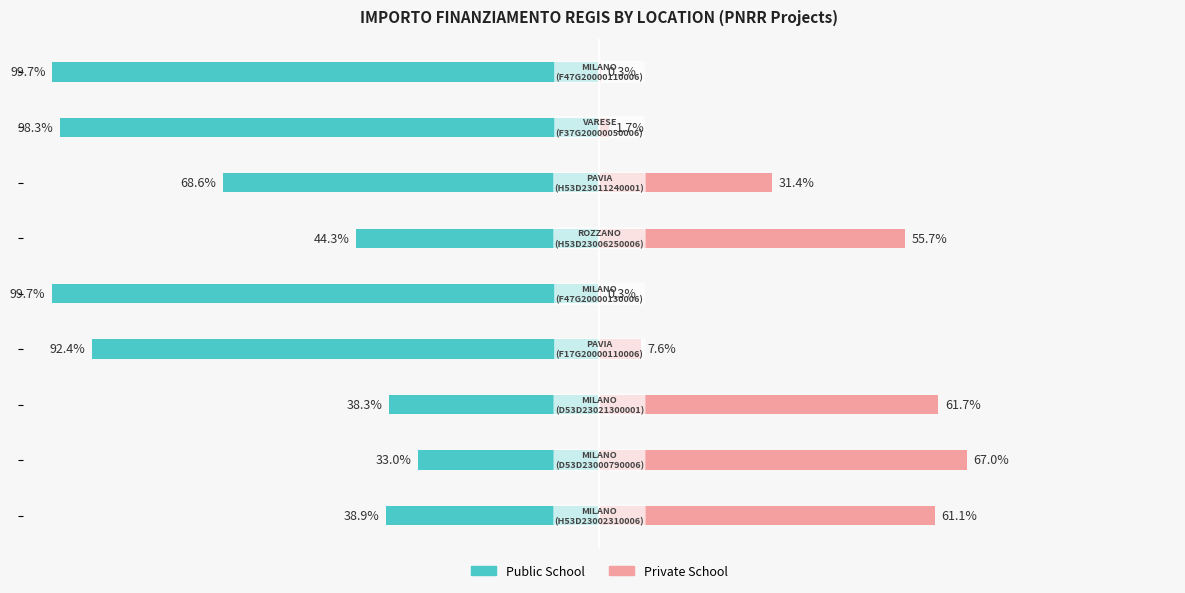

How many values in the Private School series exceed 31?

5